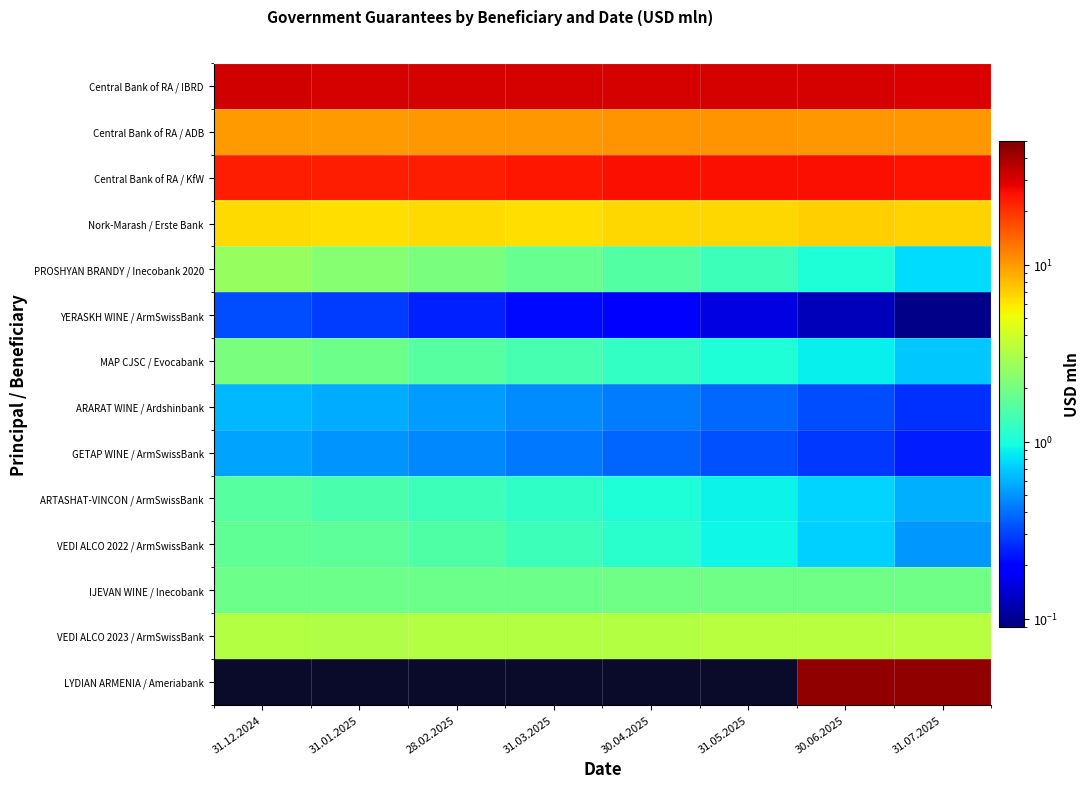

What is the minimum value for Central Bank of RA / KfW?

23.1